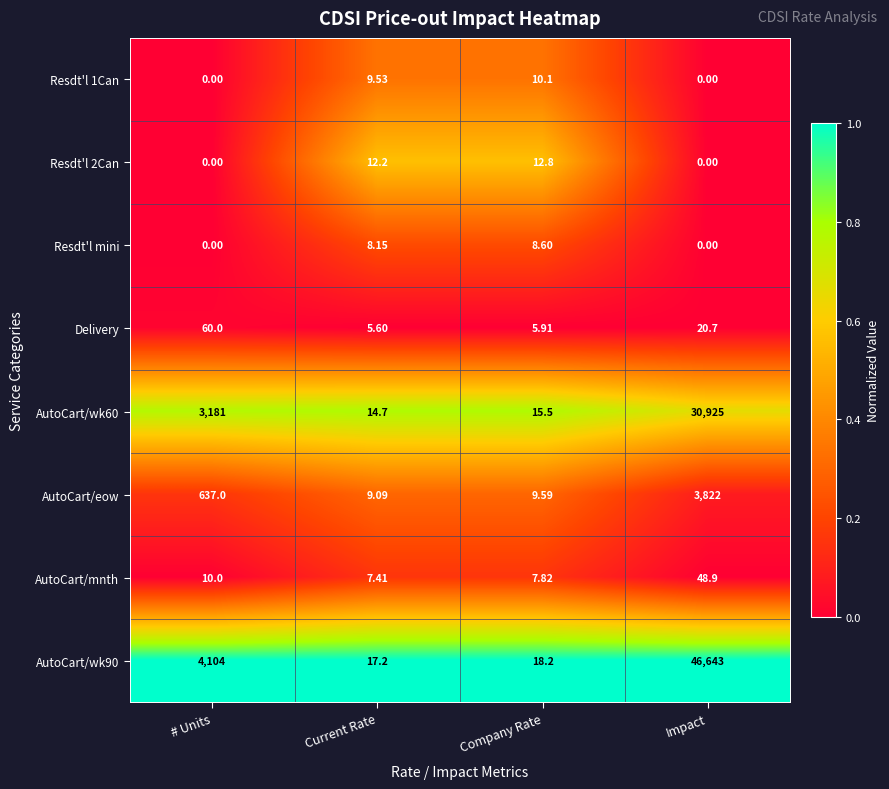

At how many categories does at least one series exceed 0?

4